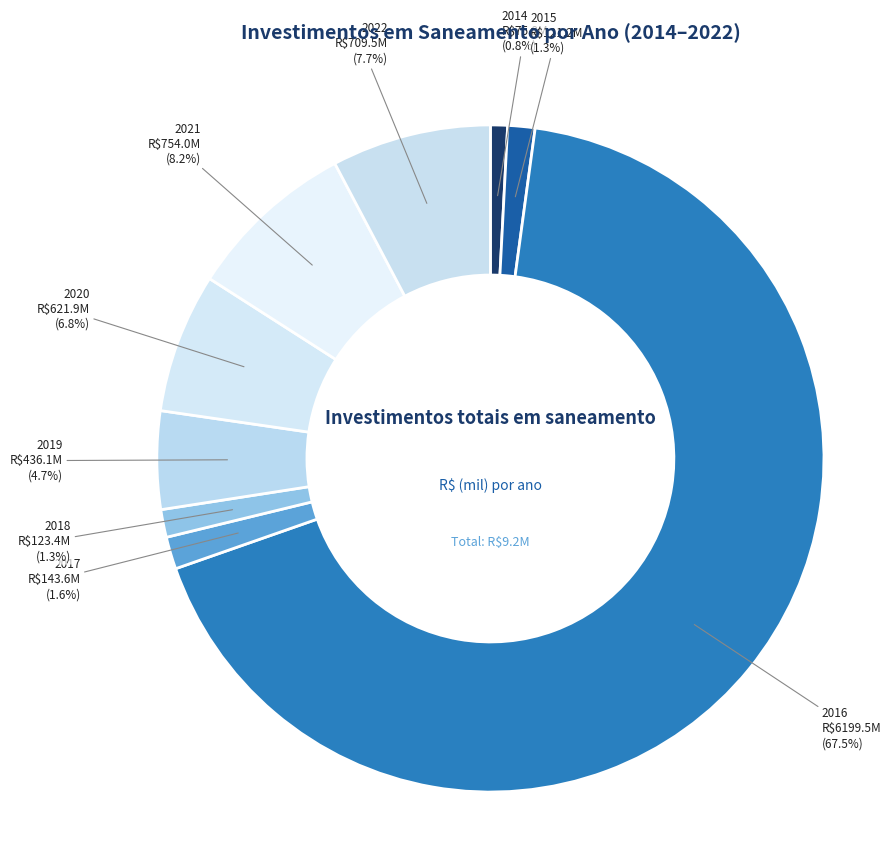

How many slices are in this pie chart?

9